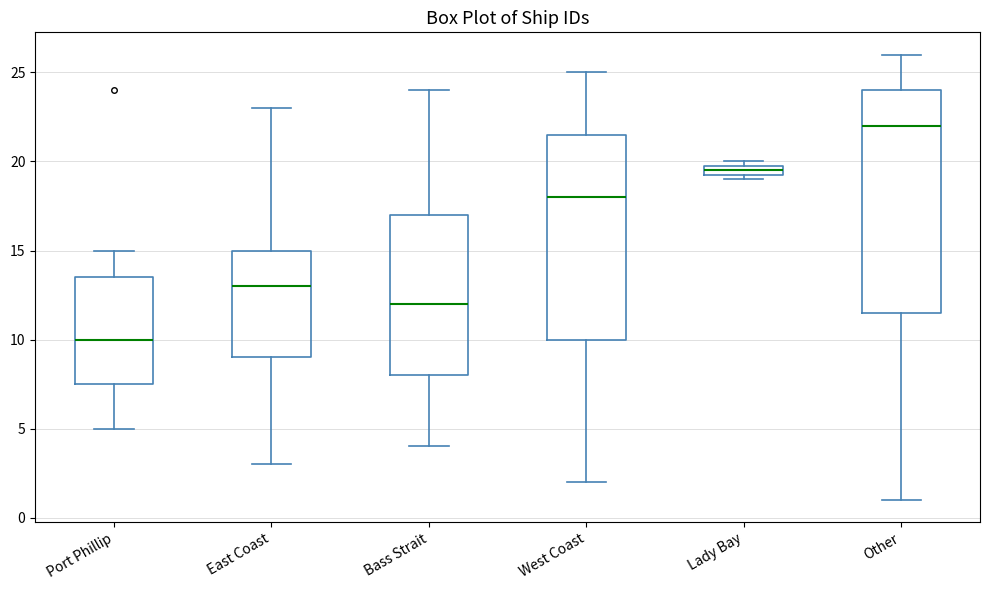

Which box is the tallest, from its lower edge to its upper edge?

Other